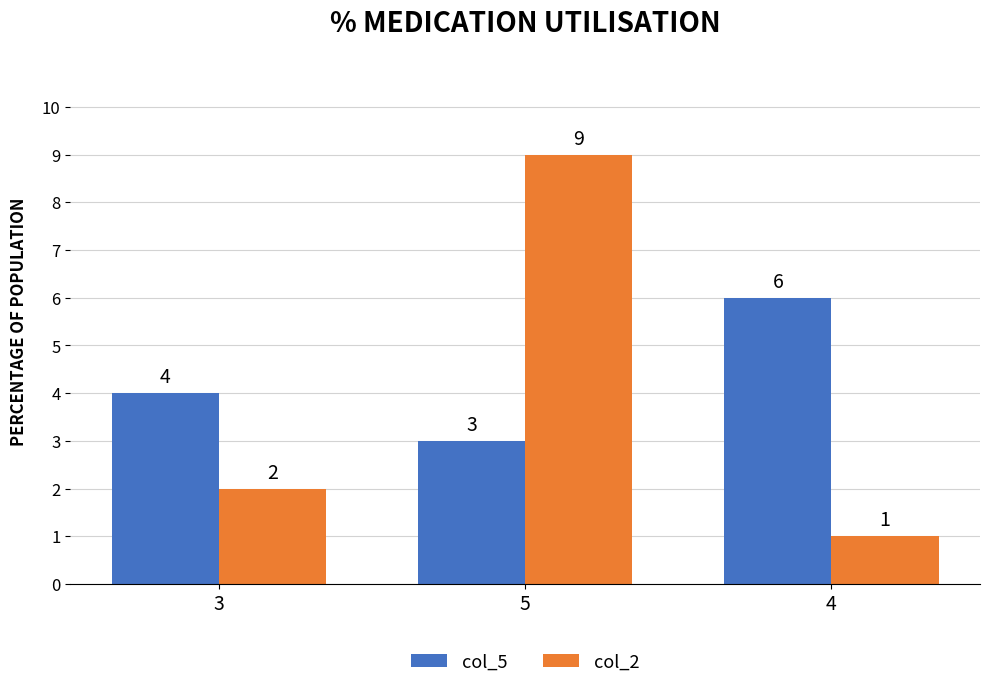

What is the label of the 1st bar from the right?

4